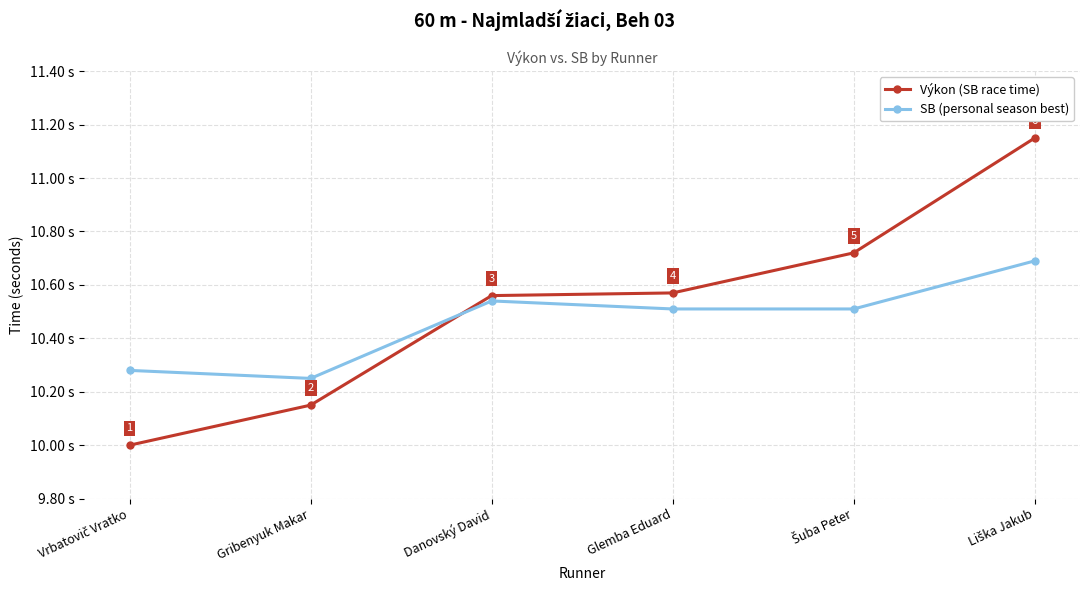

After their last crossing, which series has the higher values: SB (personal season best) or Výkon (SB race time)?

Výkon (SB race time)